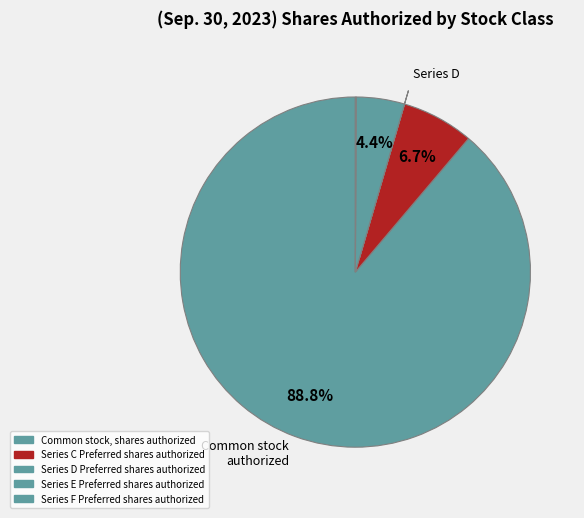

To the nearest percent, what is the average slice percentage?

20%